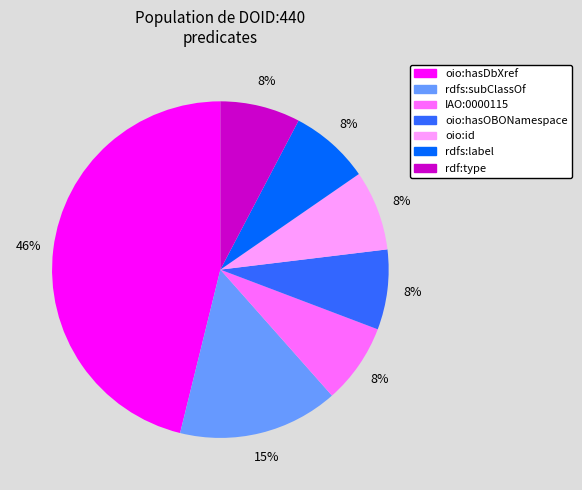

Does any single category account for the majority?

No